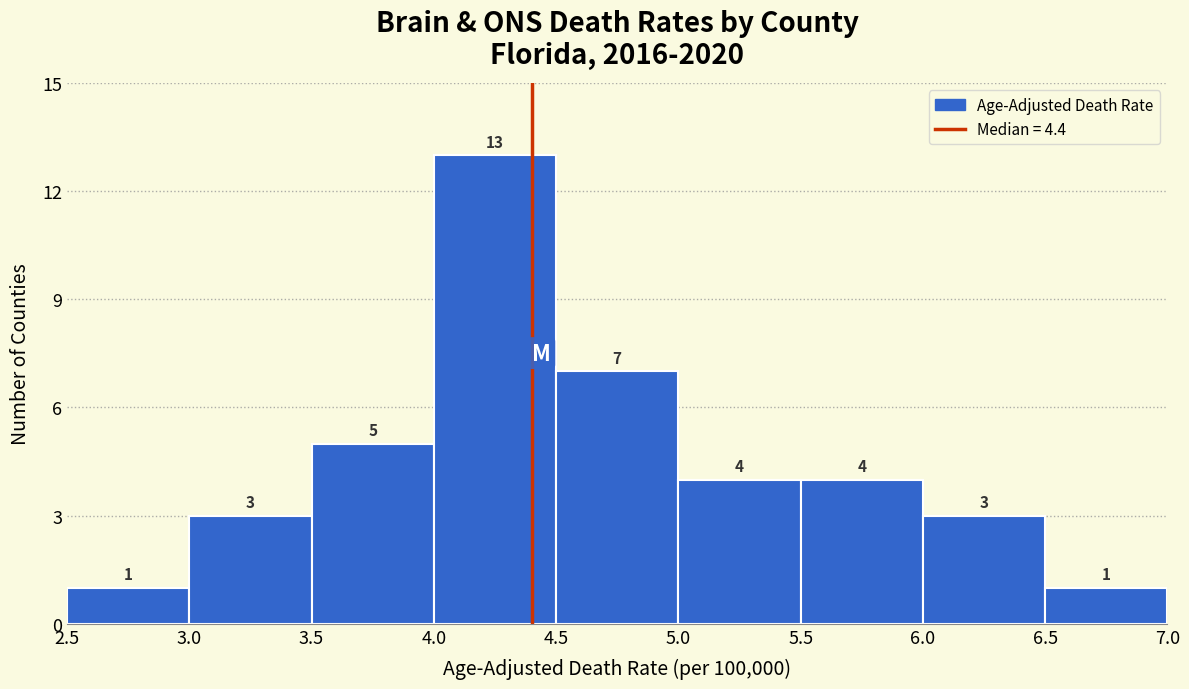

Over which range of the x-axis is the bar tallest?

4.0 to 4.5